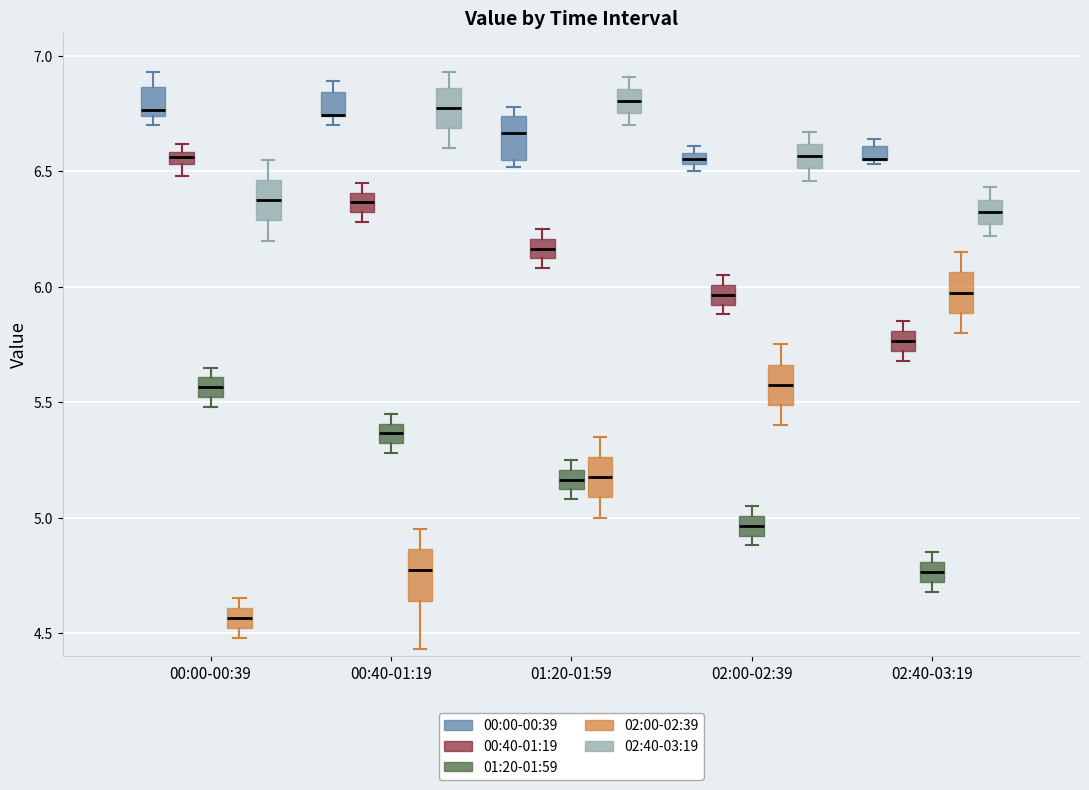

Where is the upper edge of the box for 02:00-02:39 (00:00-00:39) on the y-axis? The values are not printed on the chart, so give them approximately, as read against the axis.

6.60